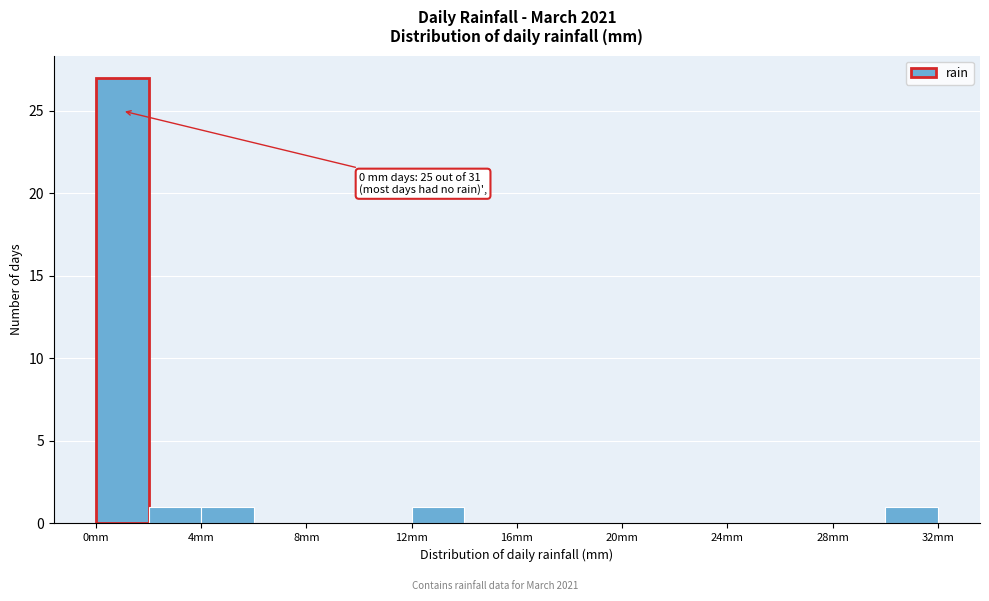

Over which range of the x-axis is the bar tallest?

0 to 2